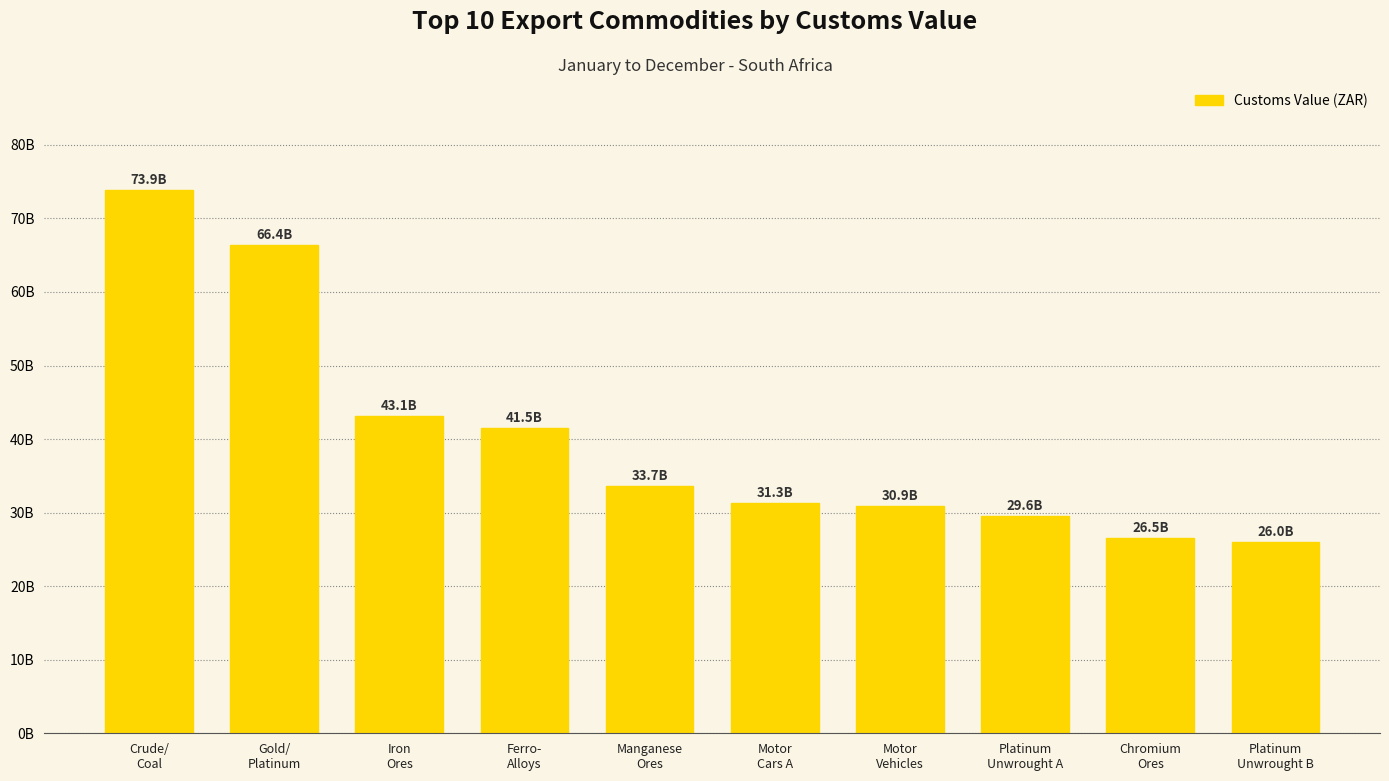

Reading left to right, what are all the values shown in this chart?

Crude/
Coal=73903245889	Gold/
Platinum=66411148345	Iron
Ores=43134857078	Ferro-
Alloys=41506159659	Manganese
Ores=33673646573	Motor
Cars A=31297511173	Motor
Vehicles=30910646508	Platinum
Unwrought A=29577261351	Chromium
Ores=26534903103	Platinum
Unwrought B=26029769589